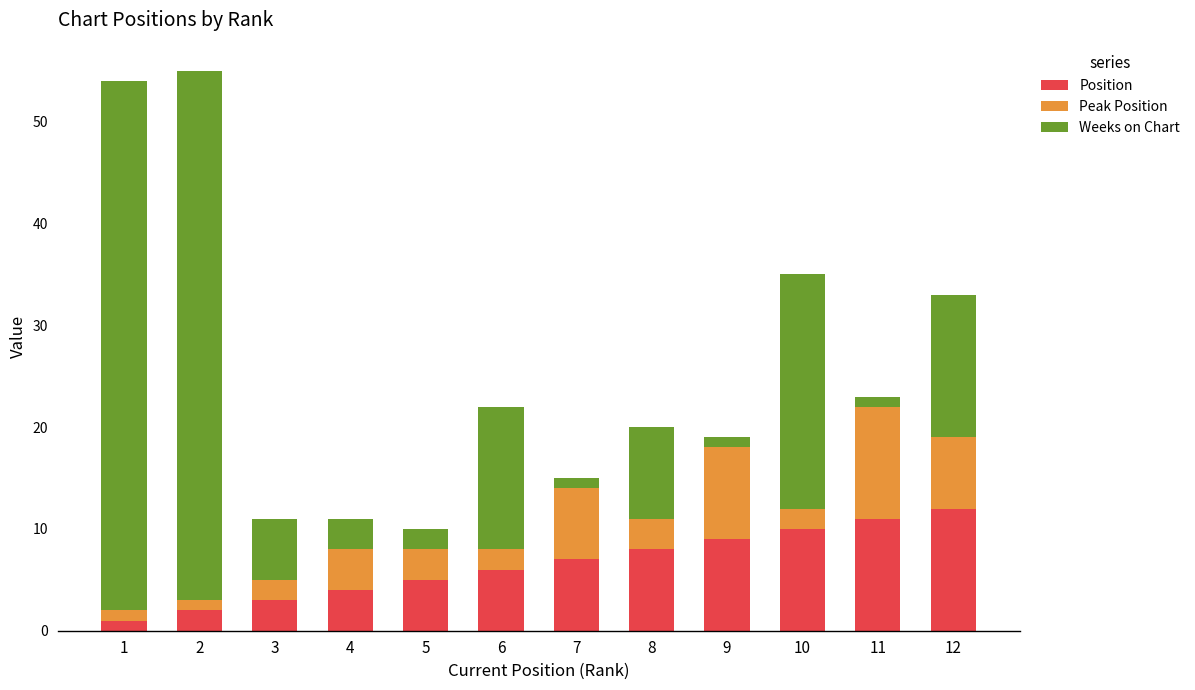

True or false: Position has a value of 3 at 9.

False